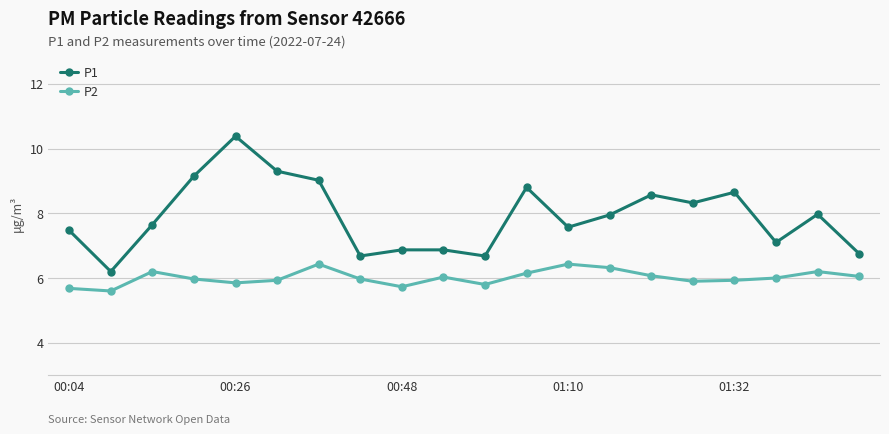

What is the maximum value shown in the chart?

10.4